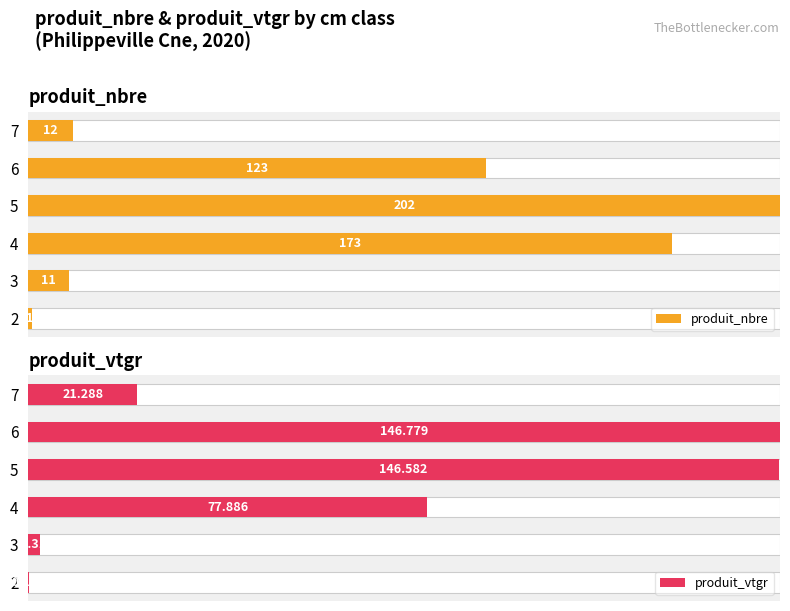

How many groups of bars are there?

6